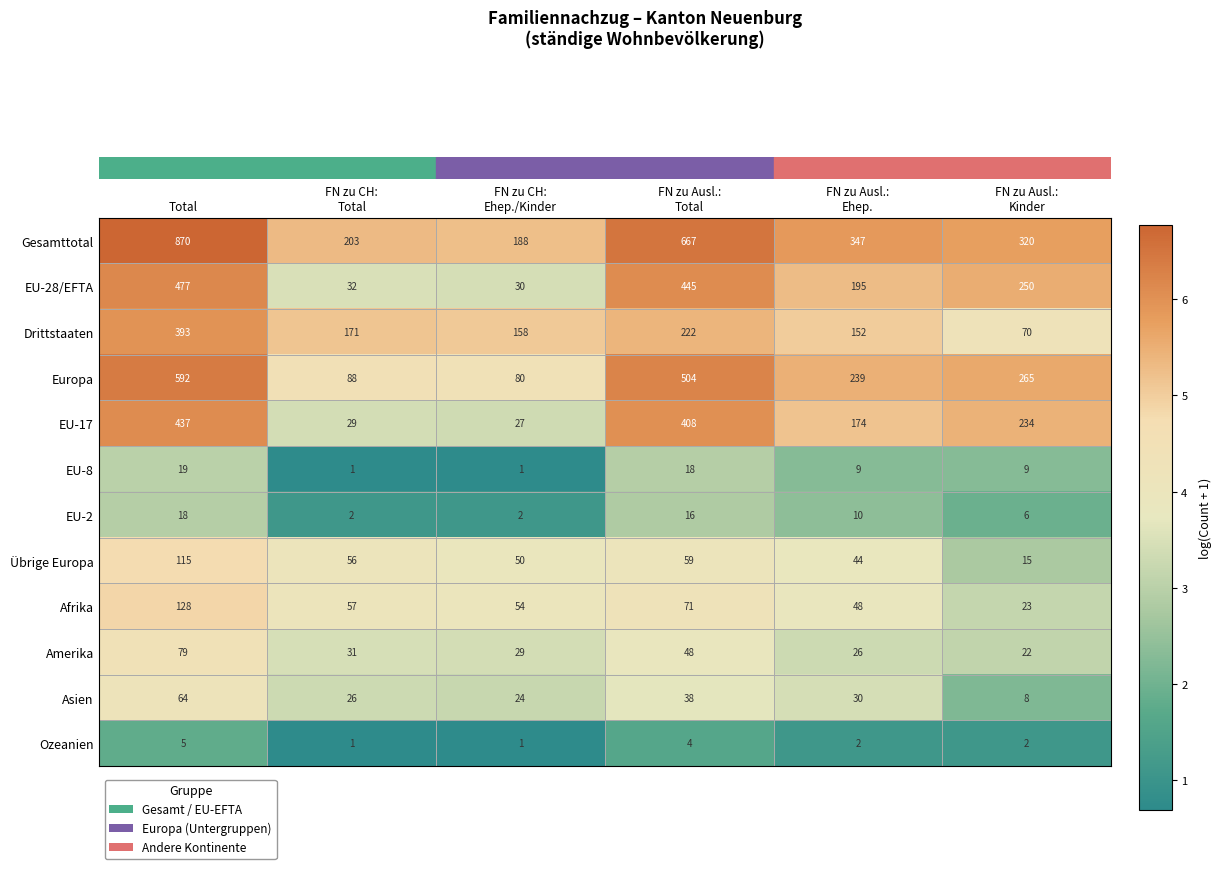

The EU-2 series shows 18 at Total. True or false?

True